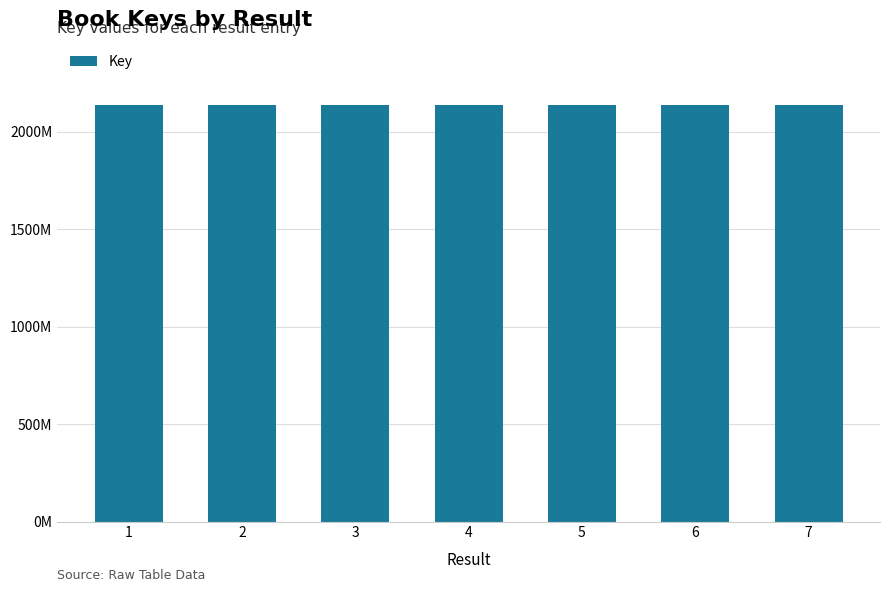

Rank the categories by value from highest to lowest.

6, 5, 4, 1, 3, 7, 2